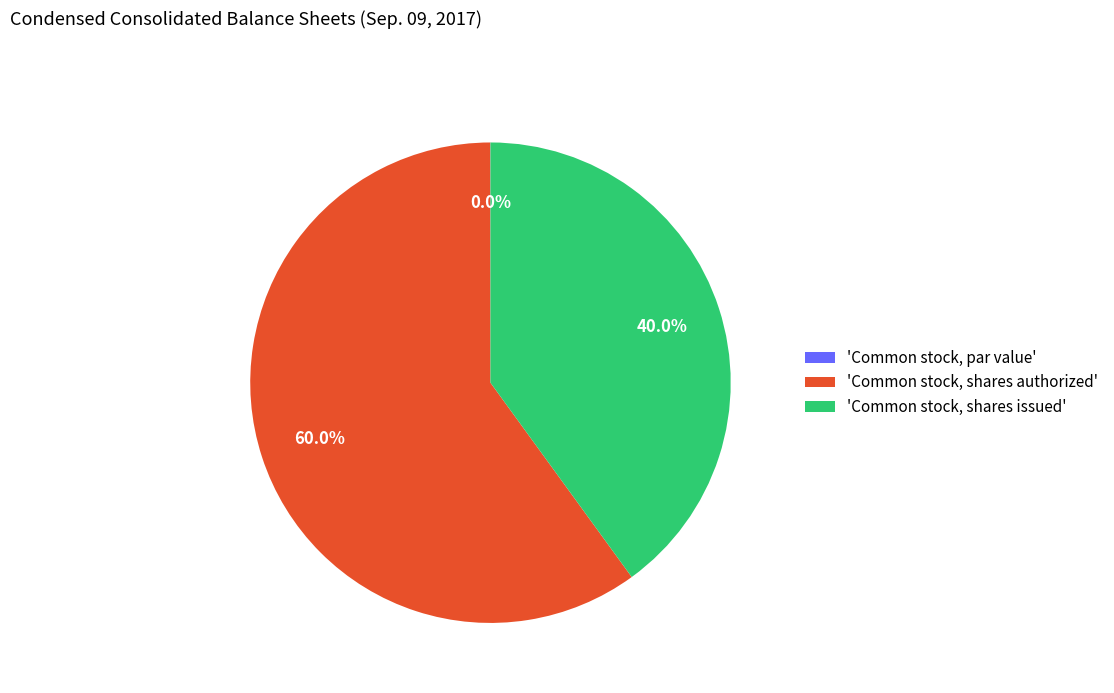

Which category has the biggest portion of the pie?

'Common stock, shares authorized'